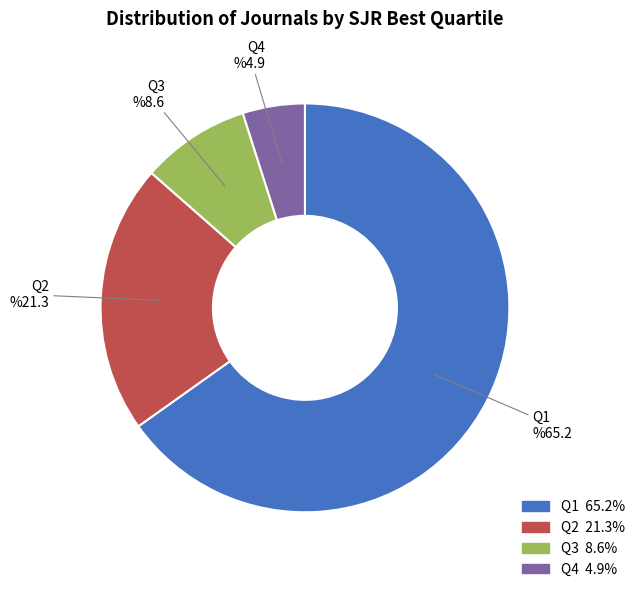

To the nearest percent, what is the average slice percentage?

25%